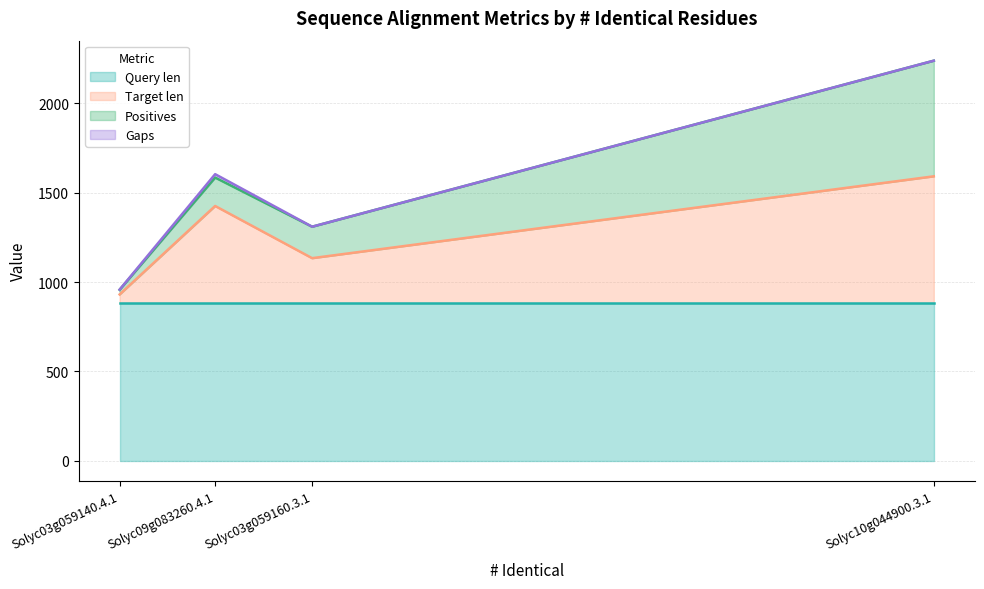

Between Solyc09g083260.4.1 and Solyc10g044900.3.1, which is larger?

Solyc10g044900.3.1